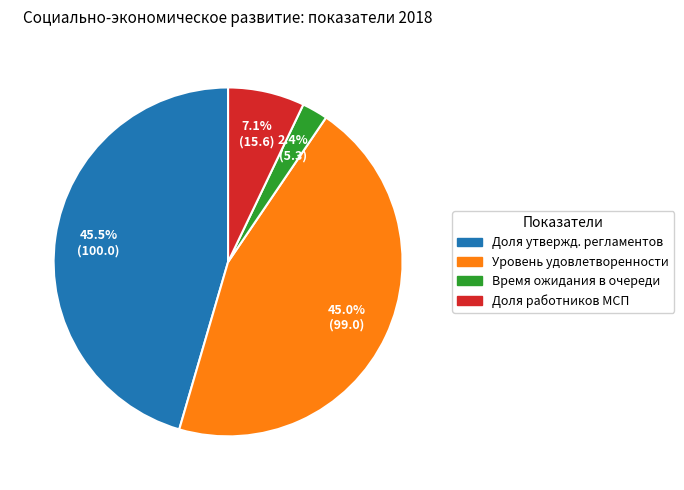

Which category has the smallest portion of the pie?

Время ожидания в очереди